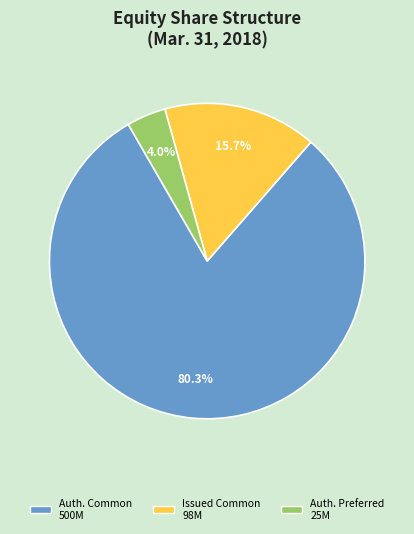

Is there a majority slice in this chart?

Yes